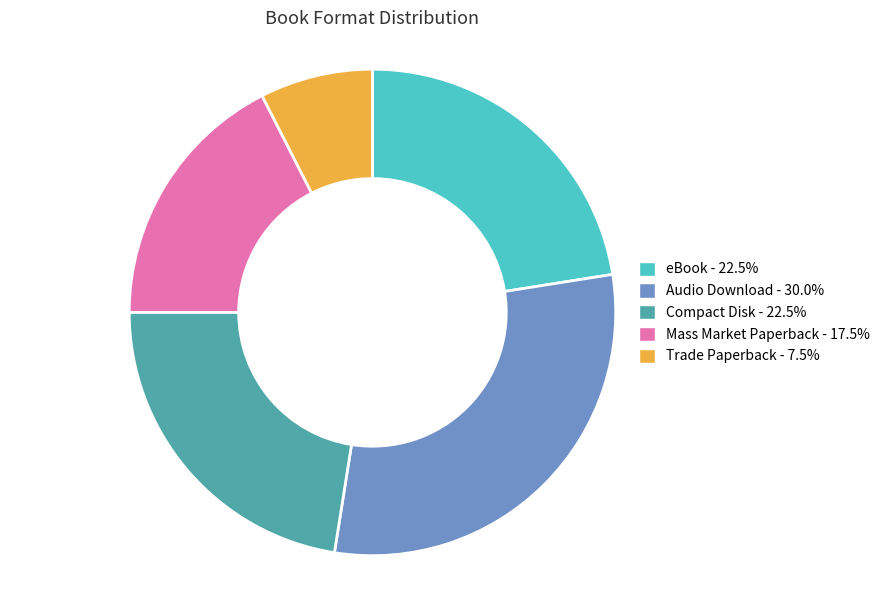

Combined, do eBook - 22.5% and Compact Disk - 22.5% account for over 50%?

No